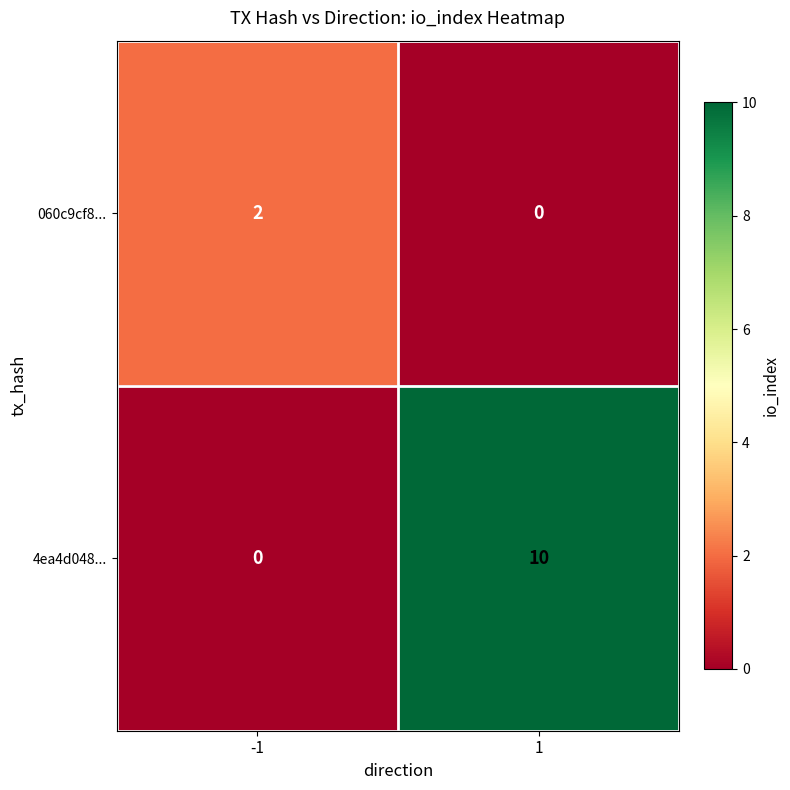

Is the value of 4ea4d048... at 1 greater than the value of 060c9cf8... at -1?

Yes